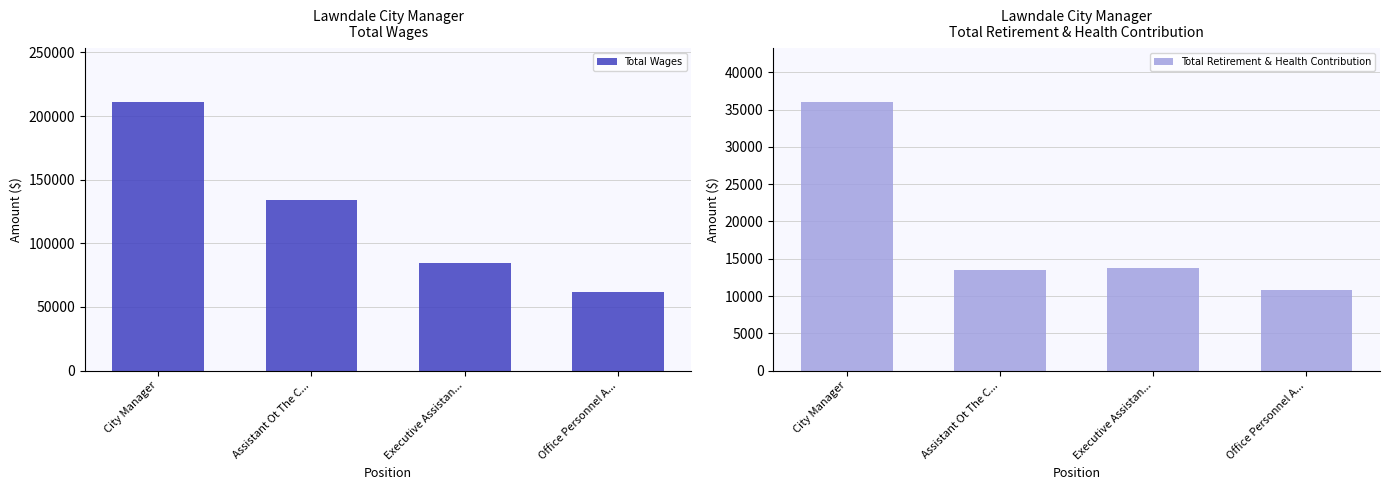

At how many categories does at least one series exceed 181097?

1